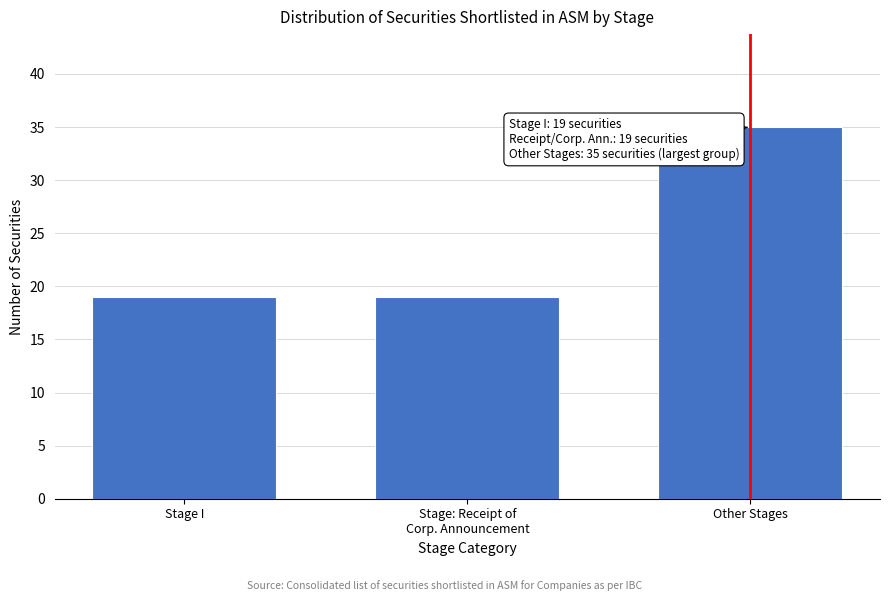

Reading left to right, extract all data points from this chart.

19	19	35